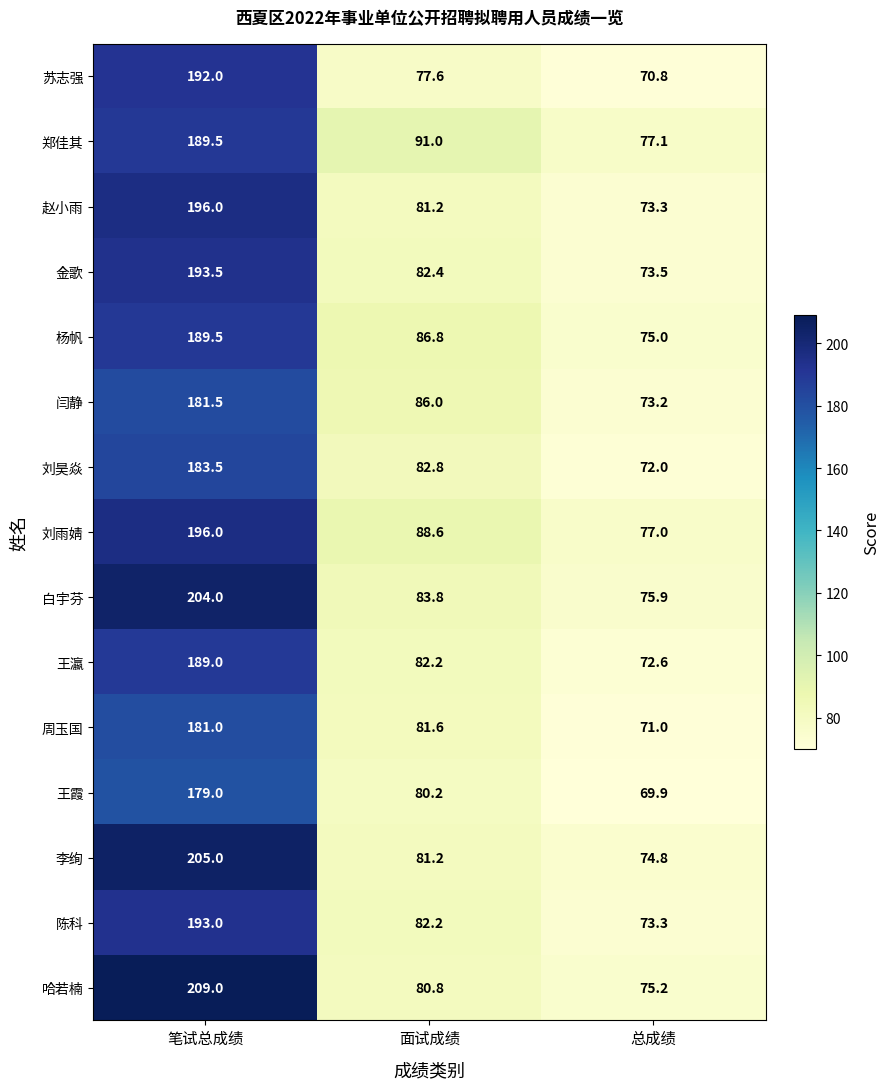

What is the smallest value displayed?

69.9